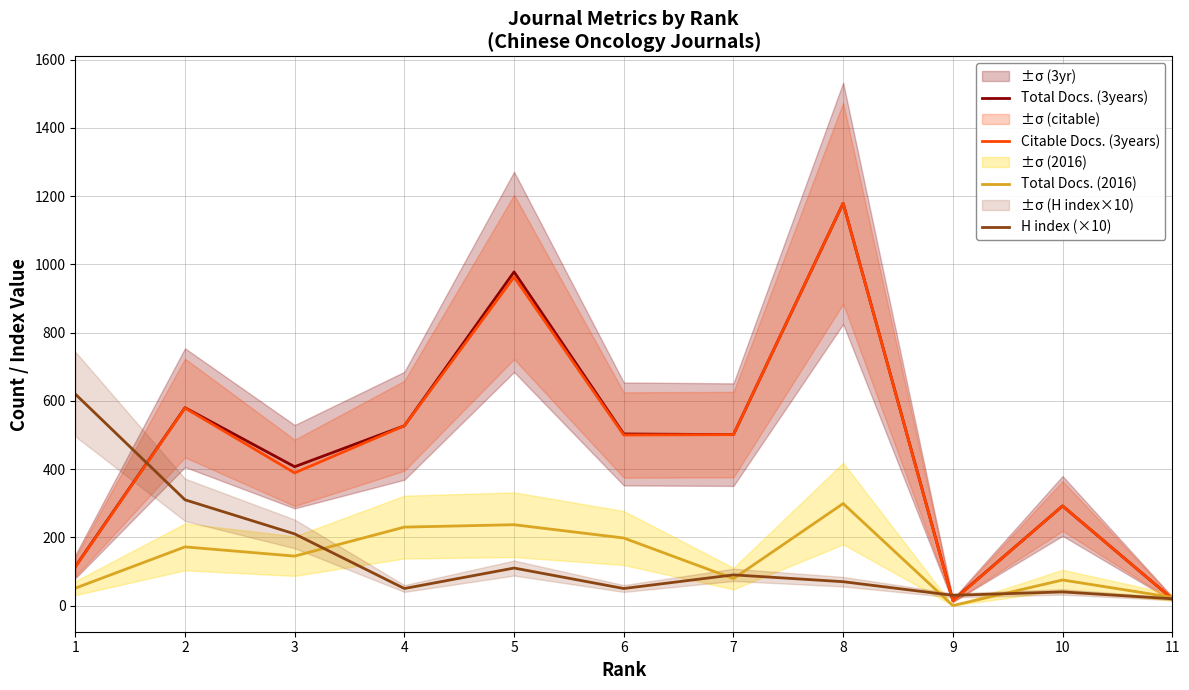

Is it true that Total Docs. (2016) equals 230 at 4?

True